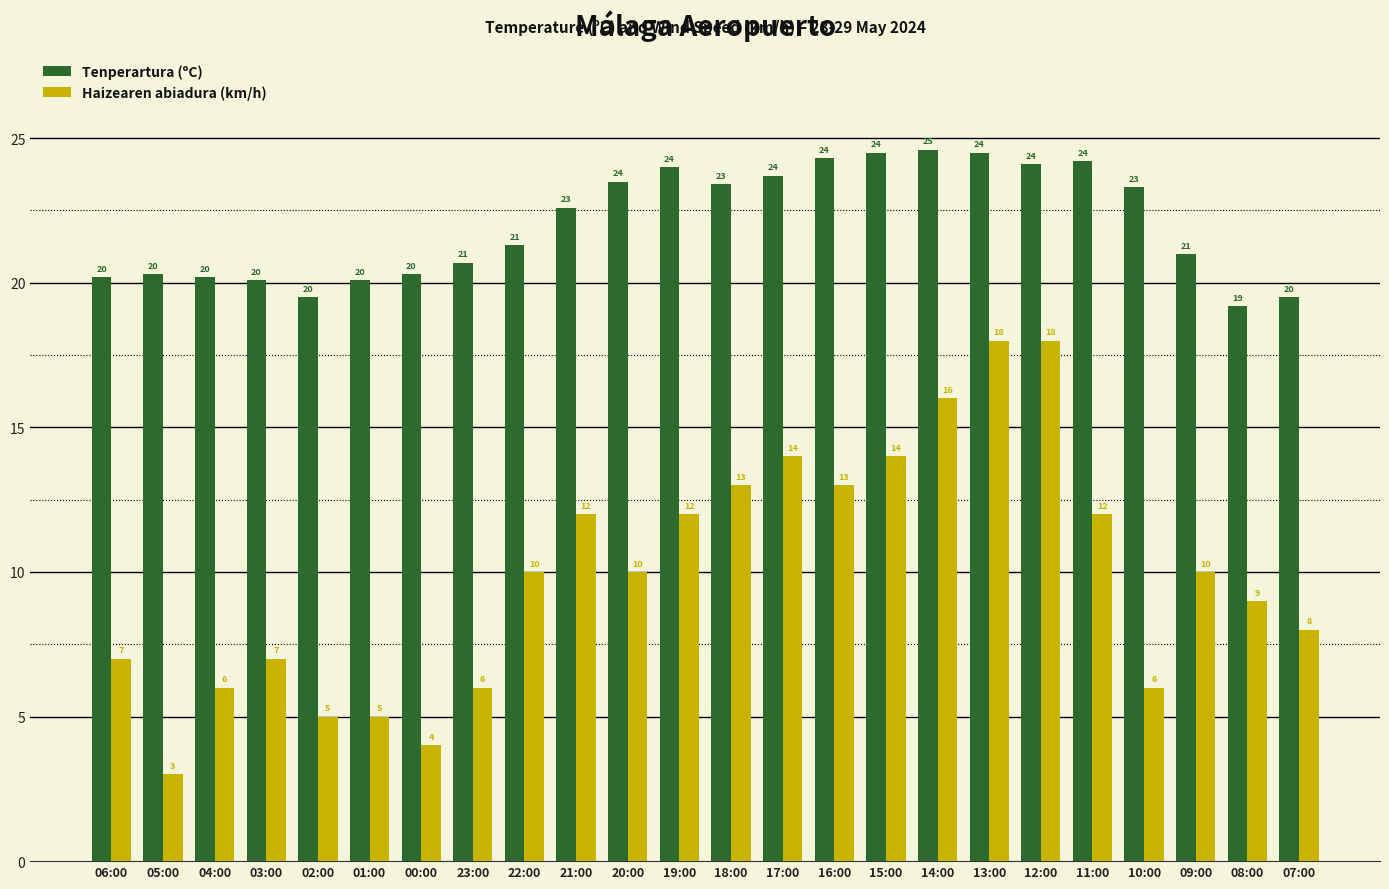

Count the number of data series in this chart.

2